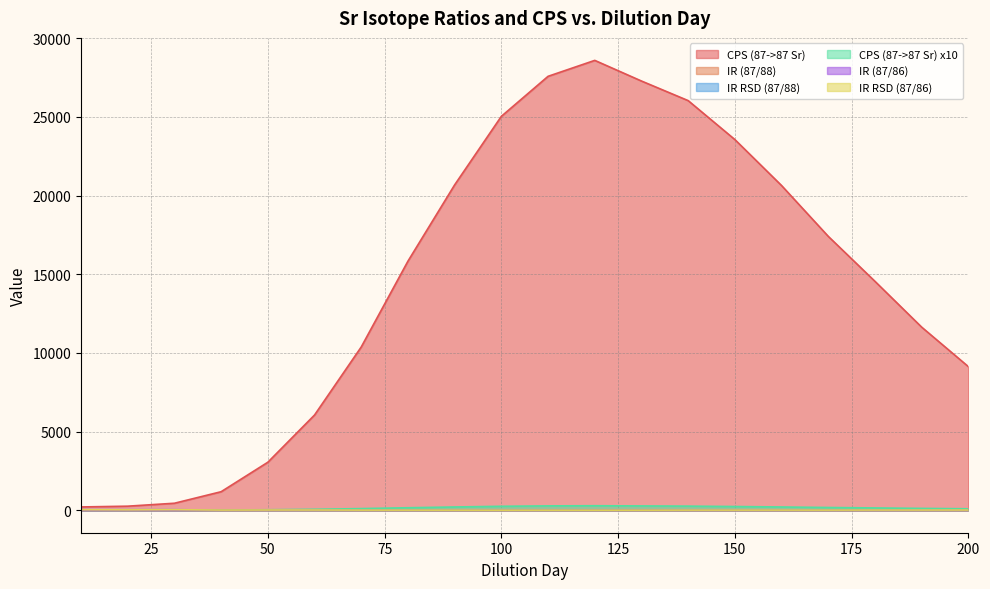

True or false: IR RSD (87/86) and IR (87/86) intersect in this chart.

False